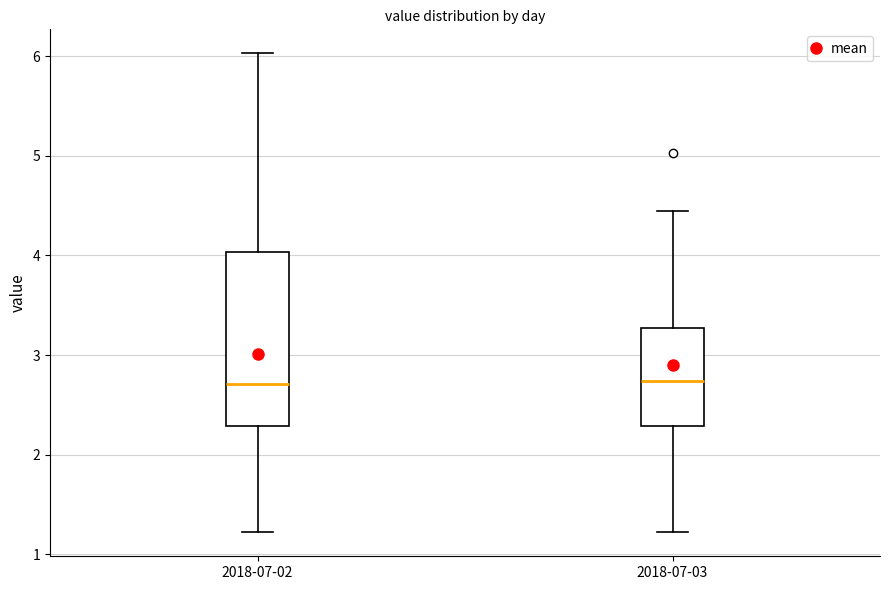

Where does the median line of the box for 2018-07-02 sit on the y-axis? The values are not printed on the chart, so give them approximately, as read against the axis.

2.7